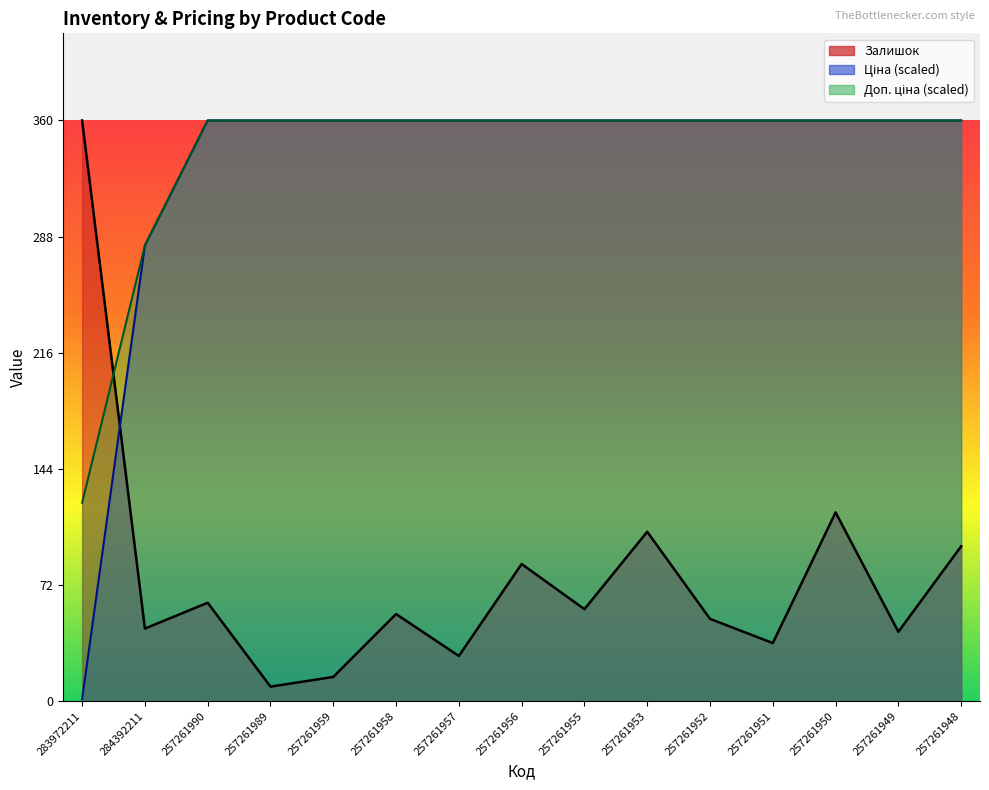

Reading left to right, what are all the values shown in this chart?

Залишок: 283972211=360.0	284392211=45.0	257261990=61.0	257261989=9.0	257261959=15.0	257261958=54.0	257261957=28.0	257261956=85.0	257261955=57.0	257261953=105.0	257261952=51.0	257261951=36.0	257261950=117.0	257261949=43.0	257261948=96.0
Ціна: 283972211=1.2	284392211=282.5	257261990=360.0	257261989=360.0	257261959=360.0	257261958=360.0	257261957=360.0	257261956=360.0	257261955=360.0	257261953=360.0	257261952=360.0	257261951=360.0	257261950=360.0	257261949=360.0	257261948=360.0
Доп. ціна: 283972211=123.0	284392211=282.5	257261990=360.0	257261989=360.0	257261959=360.0	257261958=360.0	257261957=360.0	257261956=360.0	257261955=360.0	257261953=360.0	257261952=360.0	257261951=360.0	257261950=360.0	257261949=360.0	257261948=360.0